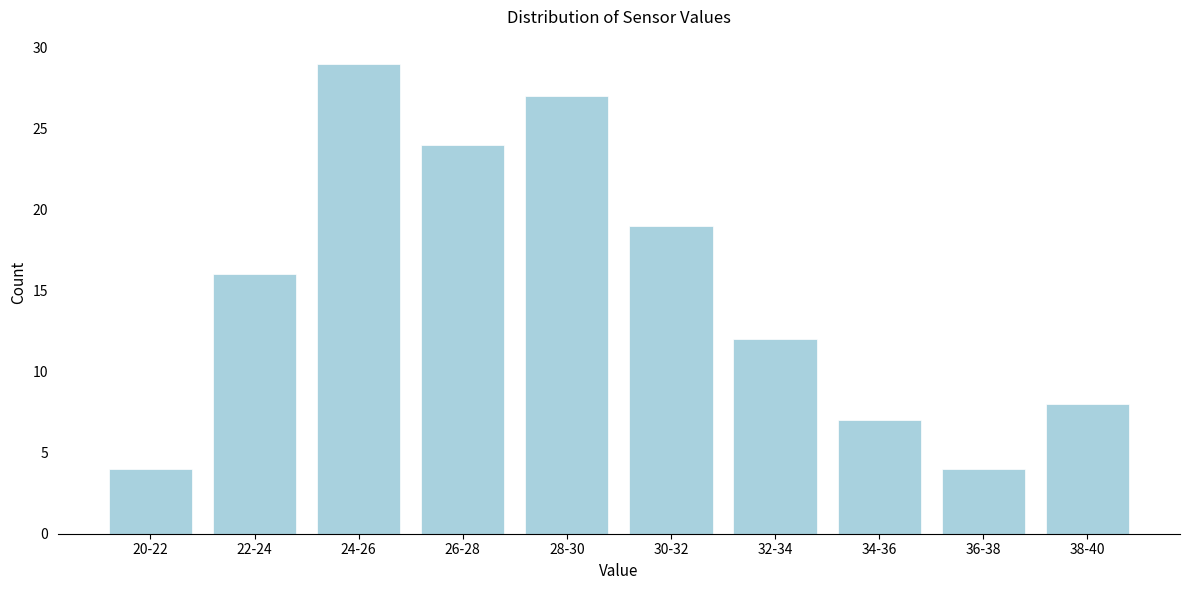

Reading right to left, what are all the values shown in this chart?

38-40=8	36-38=4	34-36=7	32-34=12	30-32=19	28-30=27	26-28=24	24-26=29	22-24=16	20-22=4